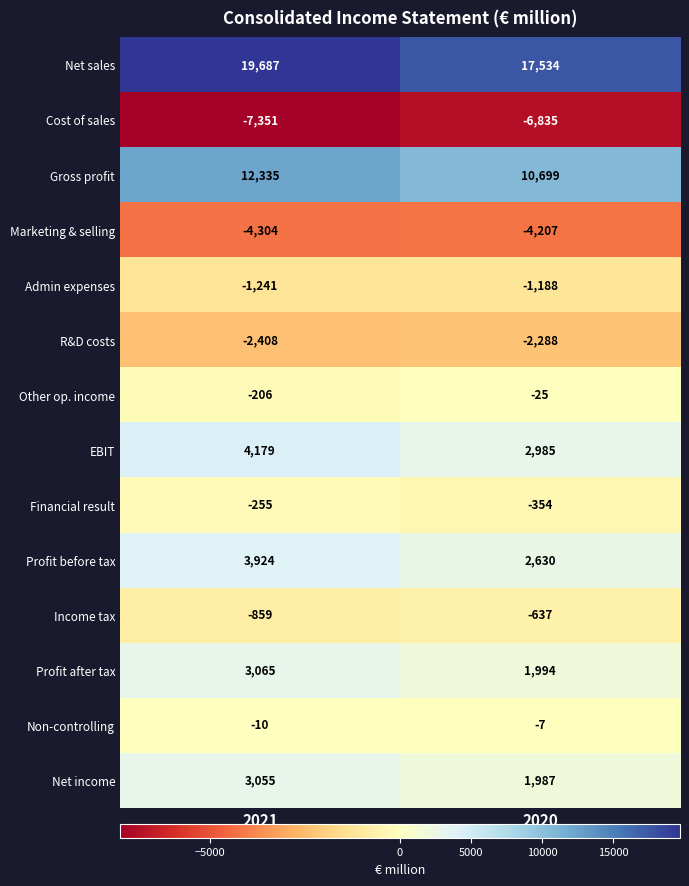

What value does the Cost of sales series have at 2021?

-7351